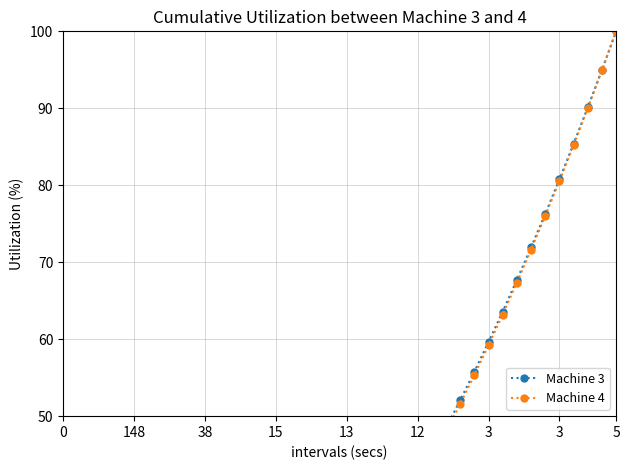

What is the value of the Machine 4 point at the 7th from the left?

2.4